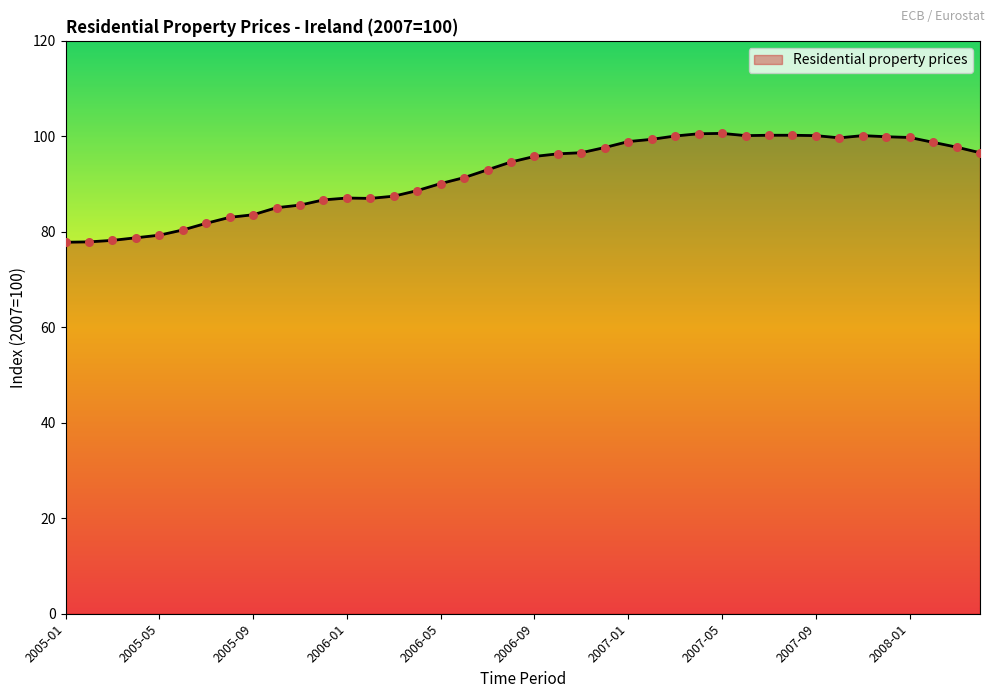

What is the greatest value displayed?

100.6